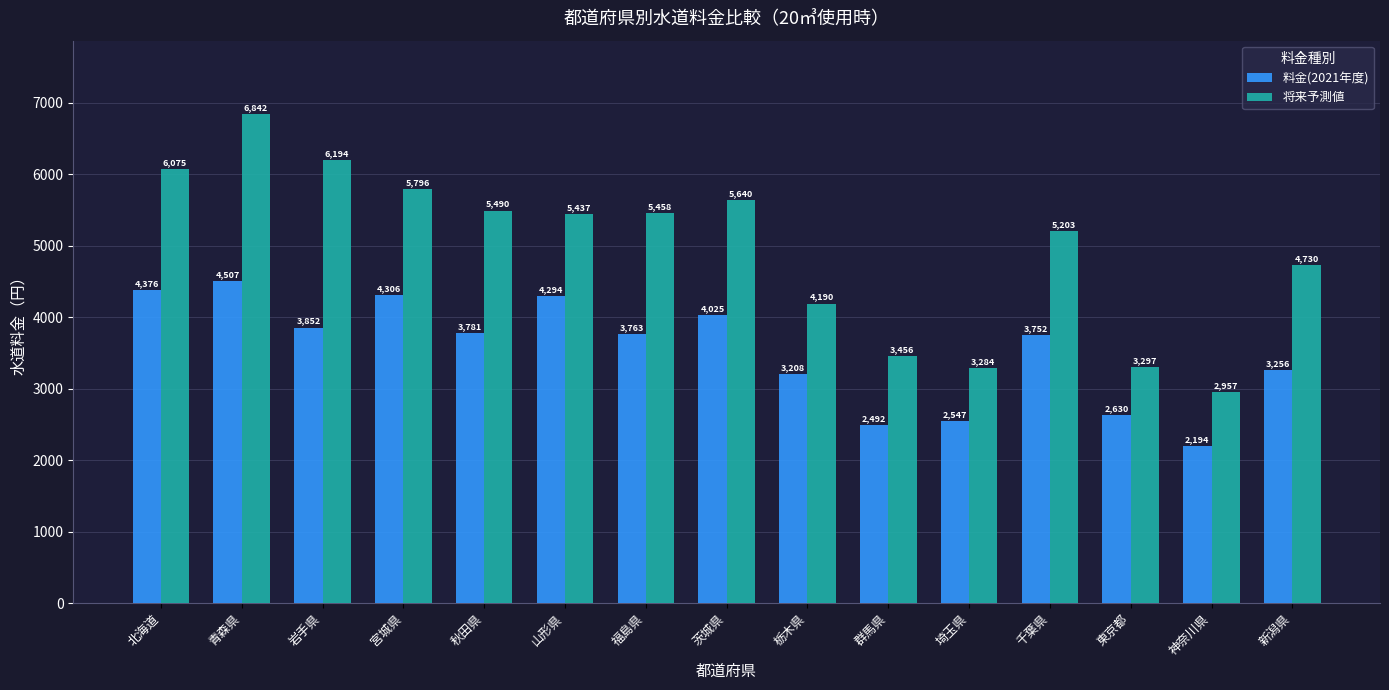

At how many categories does at least one series exceed 2396?

15